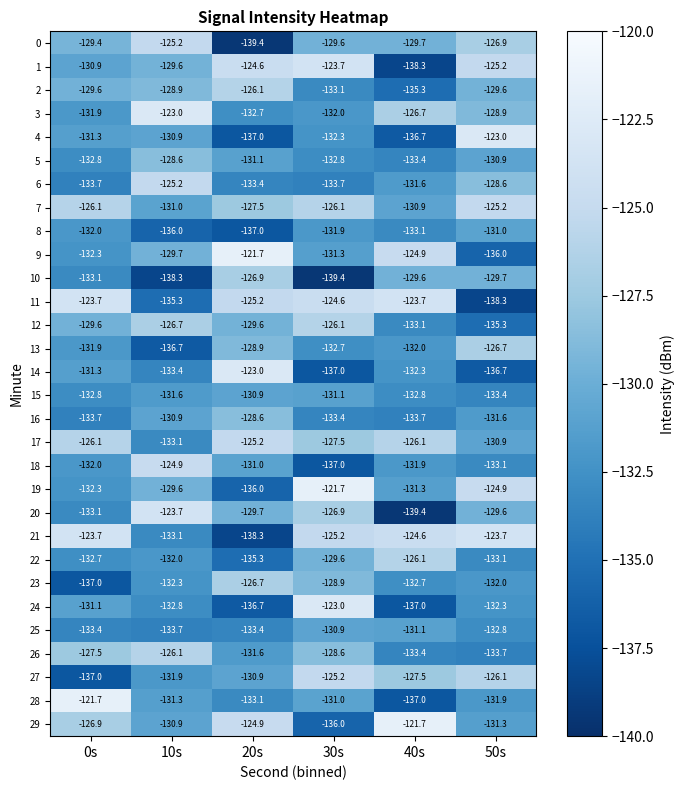

Which series changed the most between 10s and 30s?

18